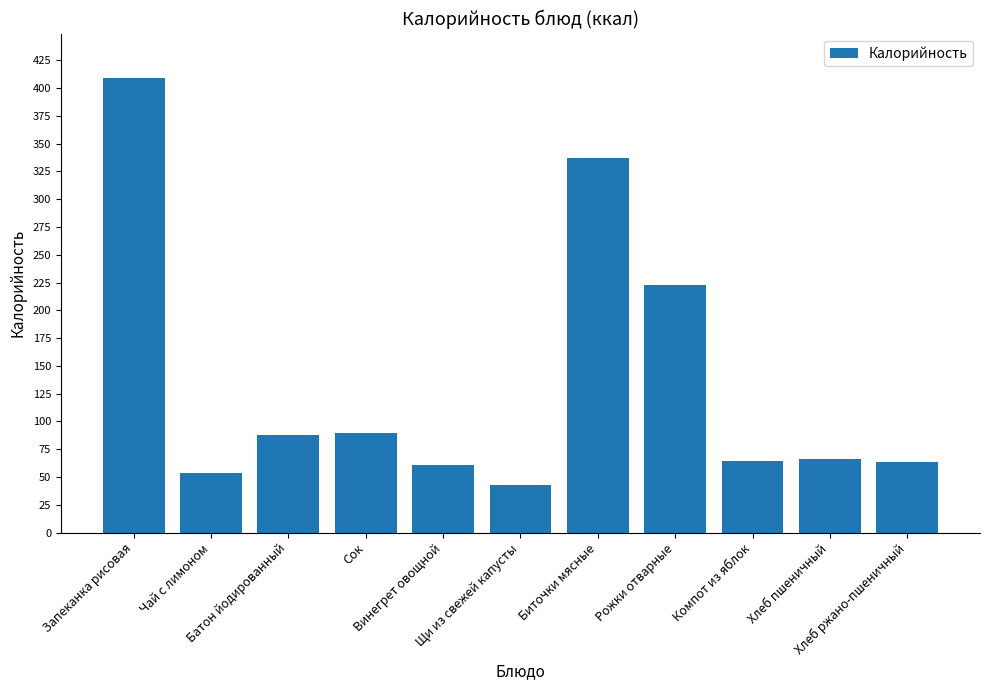

Where is the data nearest to the value 226?

Рожки отварные